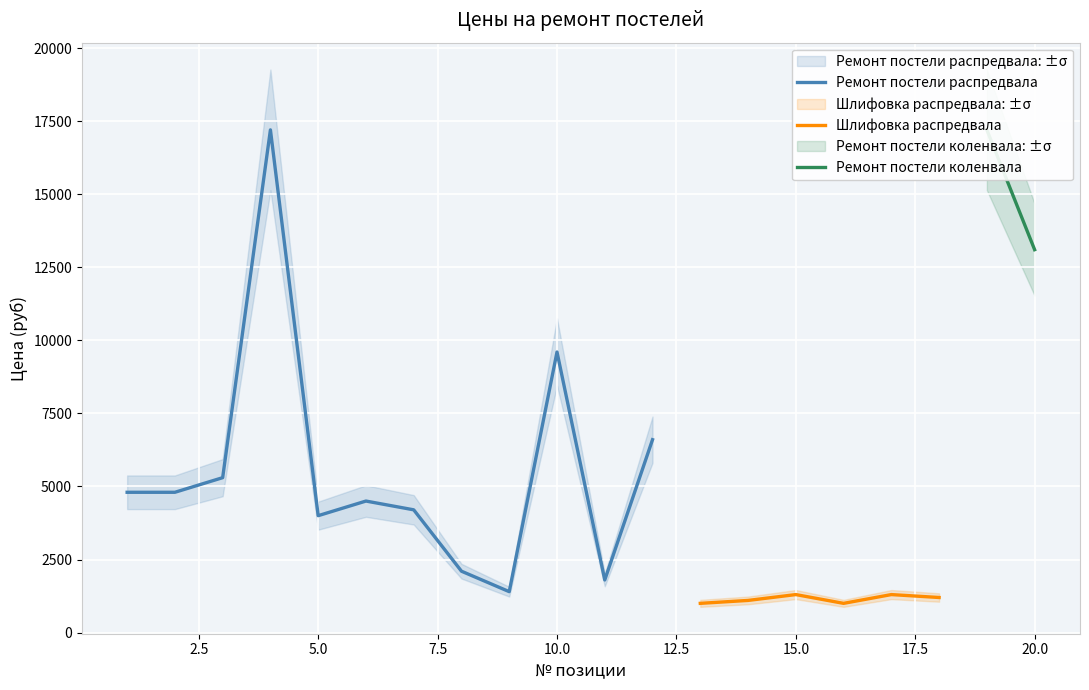

What are all the series names shown in the legend?

Ремонт постели распредвала, Шлифовка распредвала, Ремонт постели коленвала